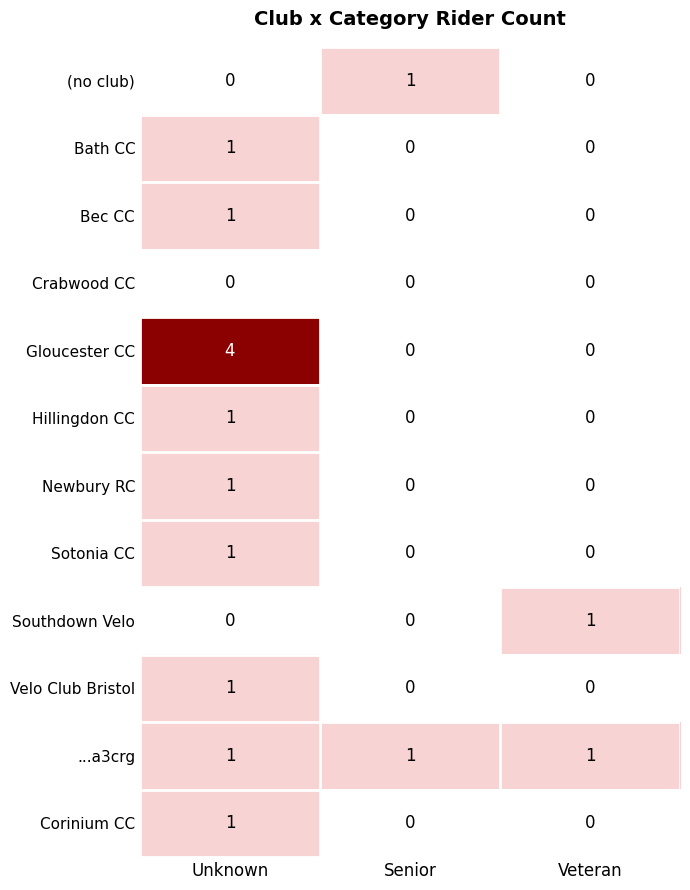

Which category has the highest value across all series?

Unknown